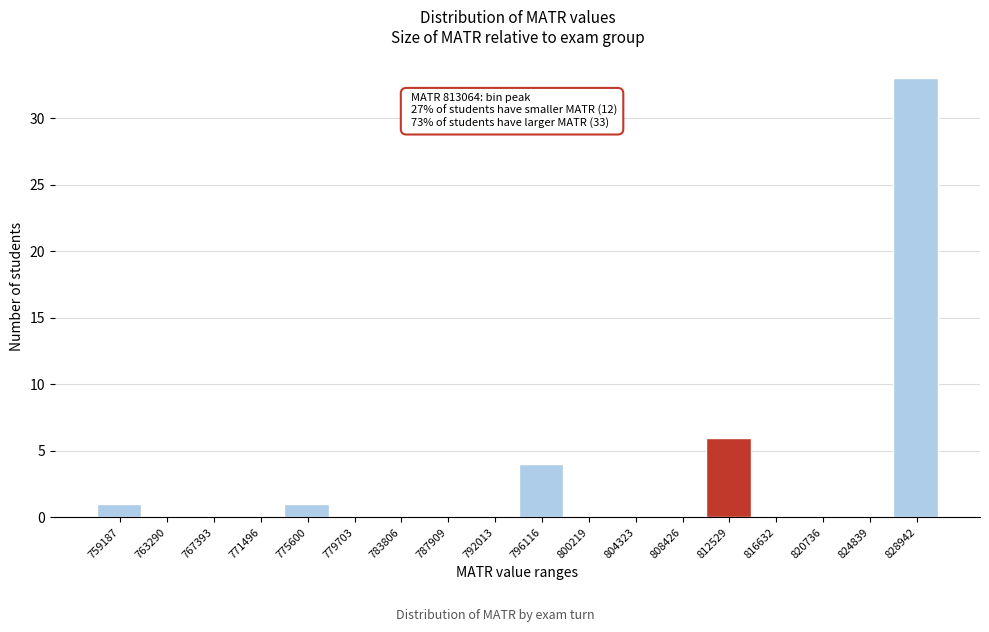

Reading left to right, extract all data points from this chart.

759187=1	763290=0	767393=0	771496=0	775600=1	779703=0	783806=0	787909=0	792013=0	796116=4	800219=0	804323=0	808426=0	812529=6	816632=0	820736=0	824839=0	828942=33